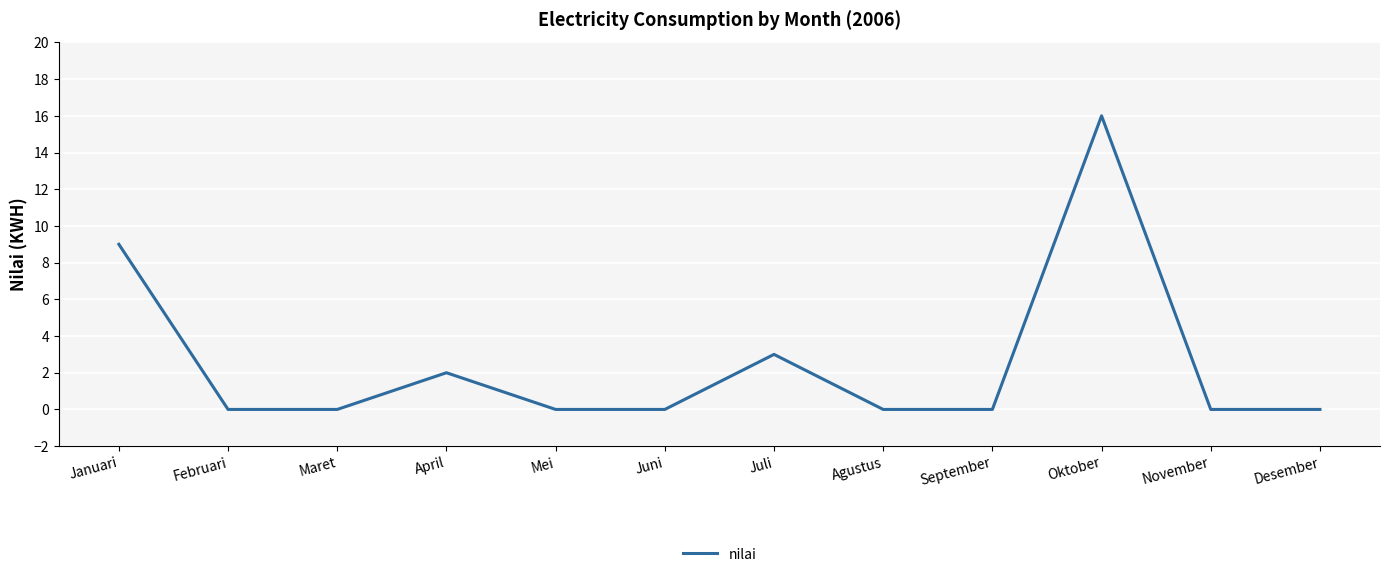

Reading left to right, transcribe all the data shown in this chart.

Januari=9	Februari=0	Maret=0	April=2	Mei=0	Juni=0	Juli=3	Agustus=0	September=0	Oktober=16	November=0	Desember=0